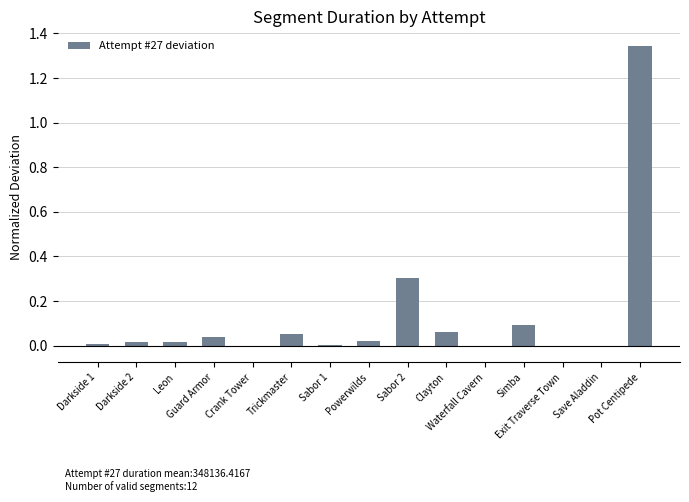

How many series are shown in this chart?

1